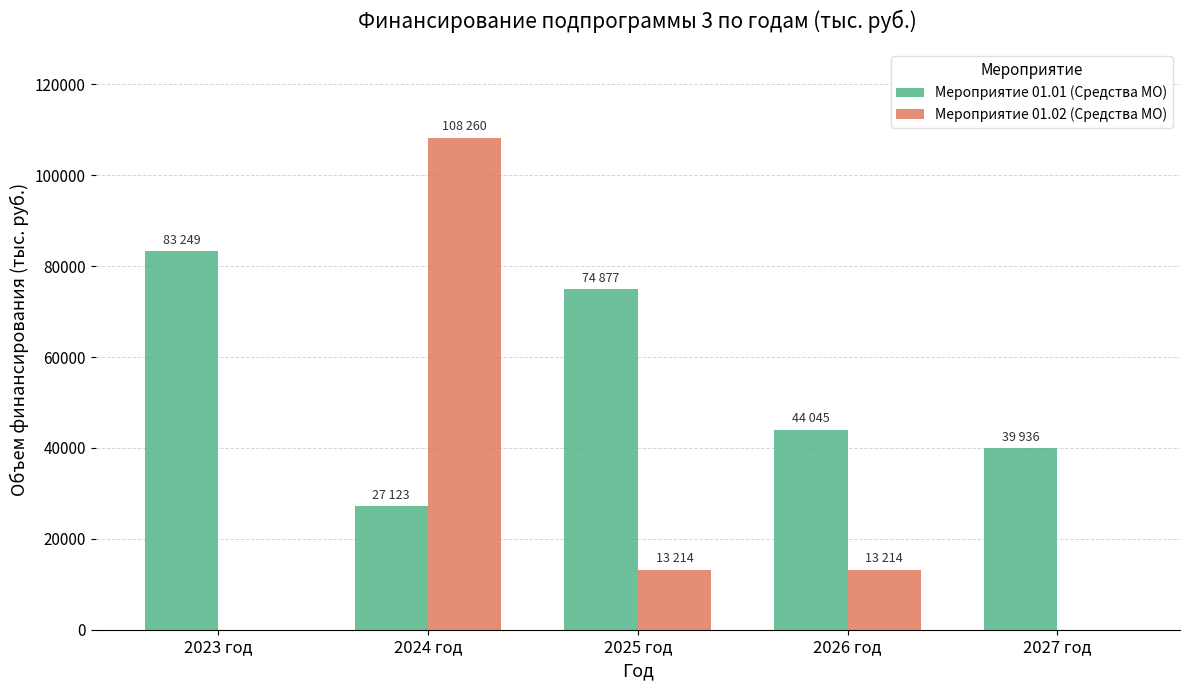

Reading left to right, what are all the values shown in this chart?

Мероприятие 01.01 (Средства МО): 83249	27123	74877	44045	39936
Мероприятие 01.02 (Средства МО): 0	108260	13214	13214	0